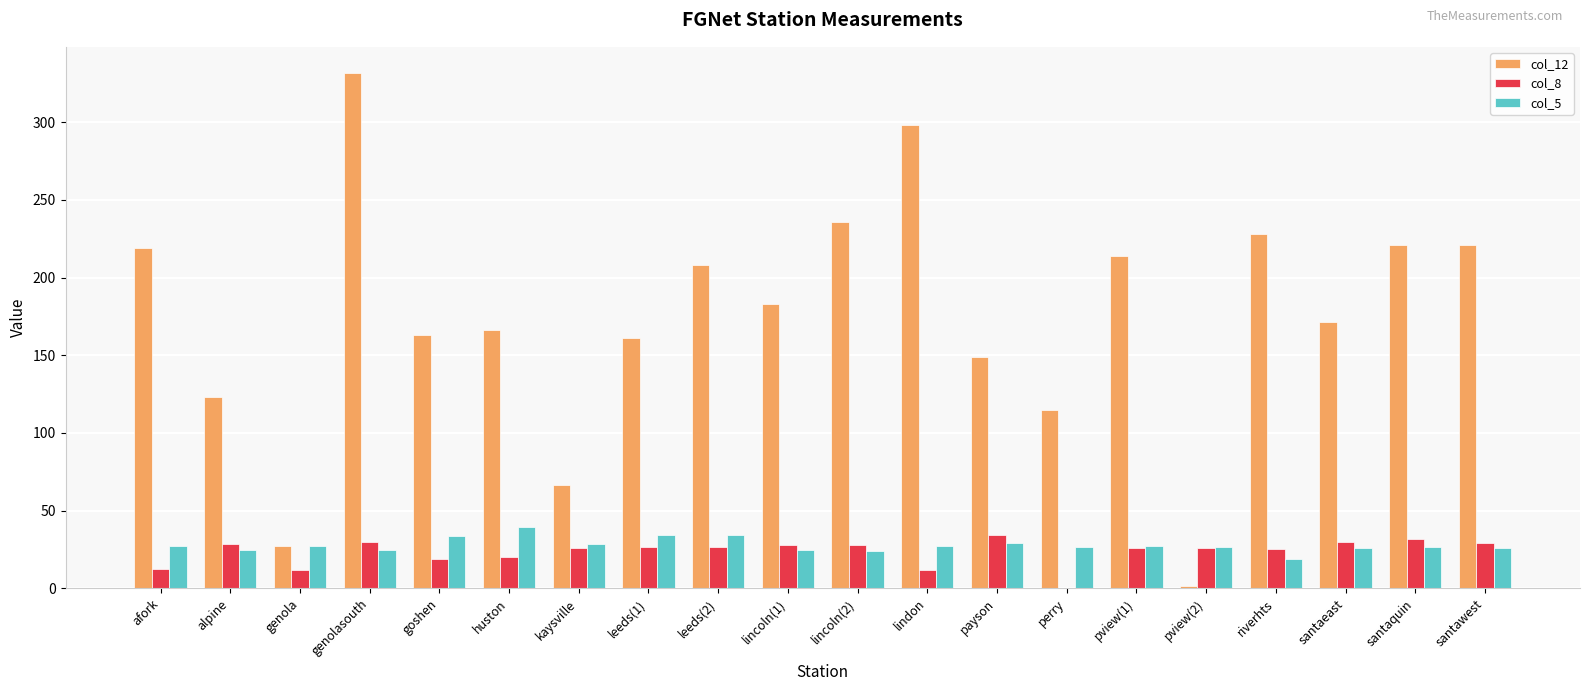

What is the sum of the col_8 values at payson and pview(1)?

59.9